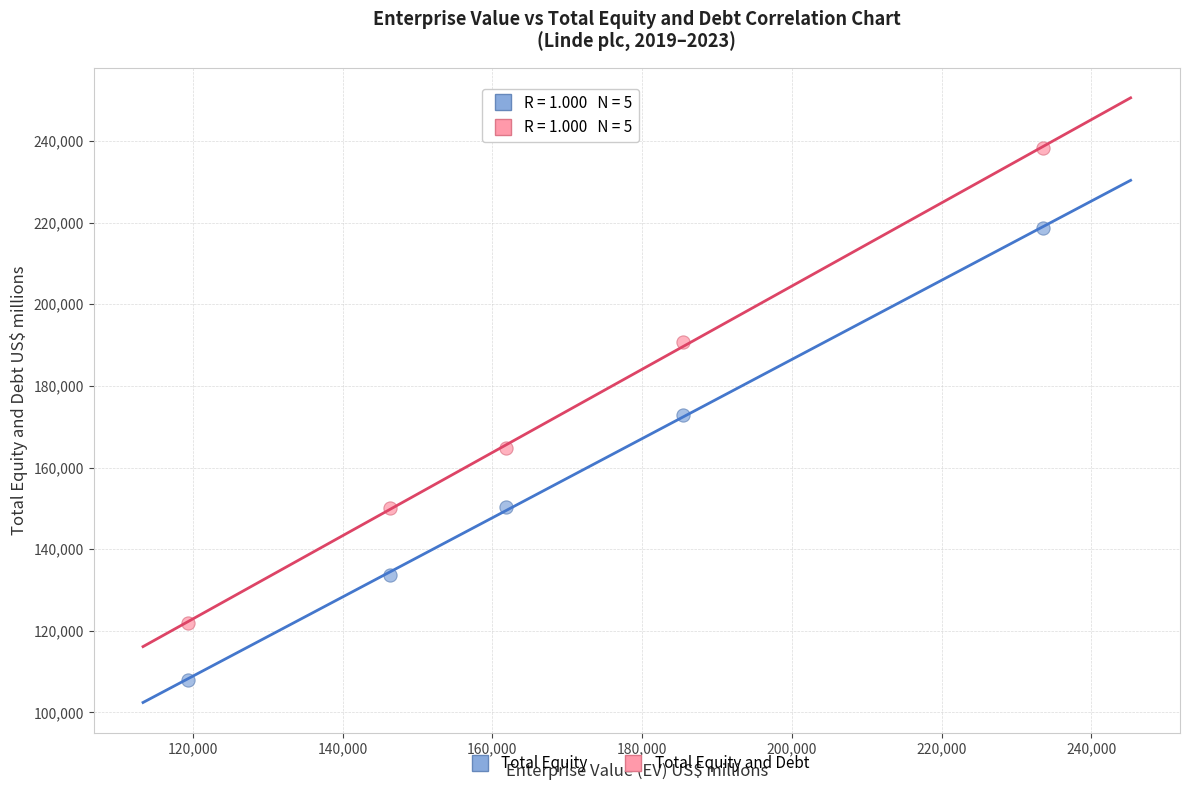

In the Total Equity and Debt series, what Y value is closest to 180112?

190870